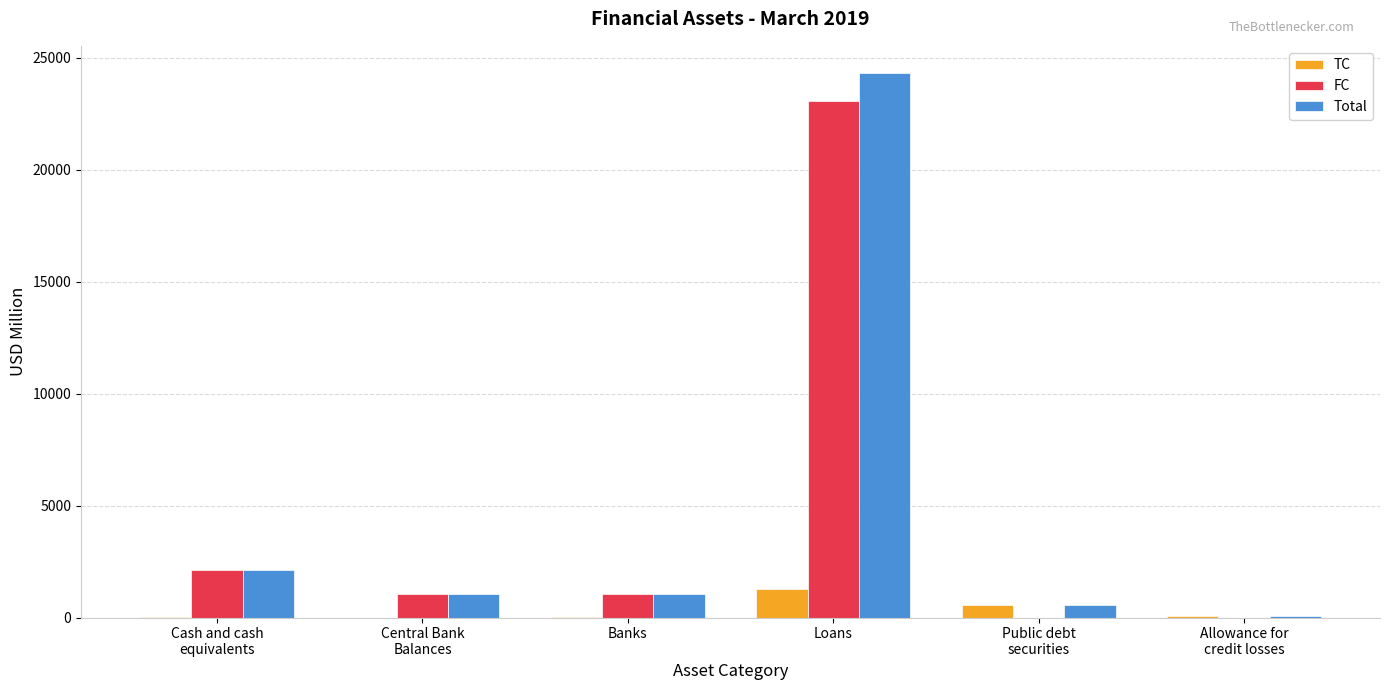

What is the sum of all TC values?

1892.9